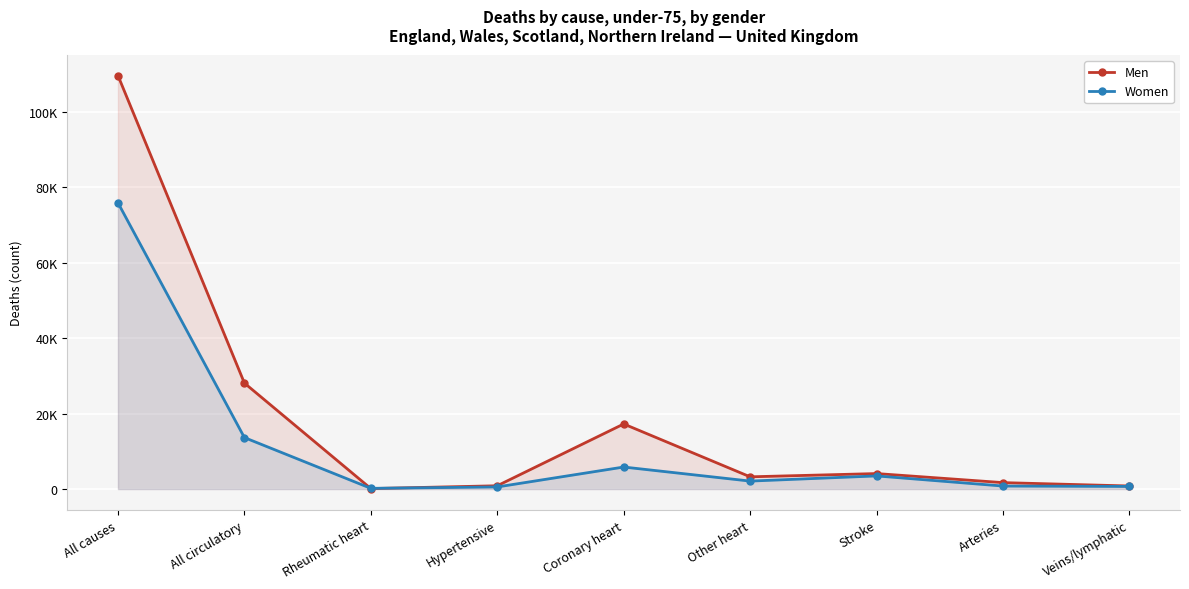

What is the difference between the maximum and minimum values in the Men series?

109523